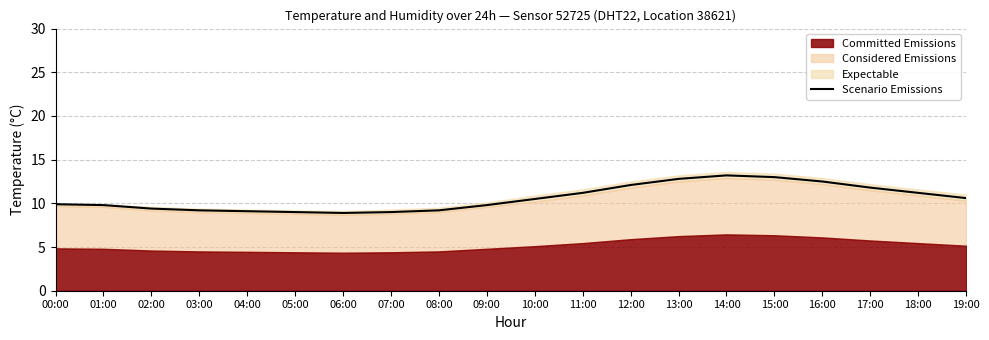

What is the greatest value displayed?

13.2